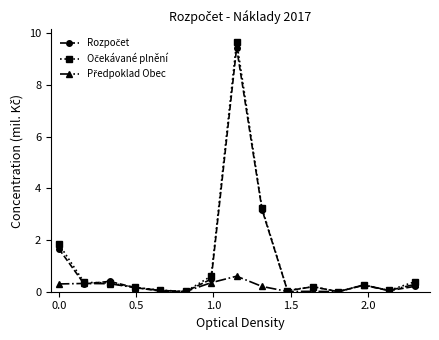

Count the number of data series in this chart.

3